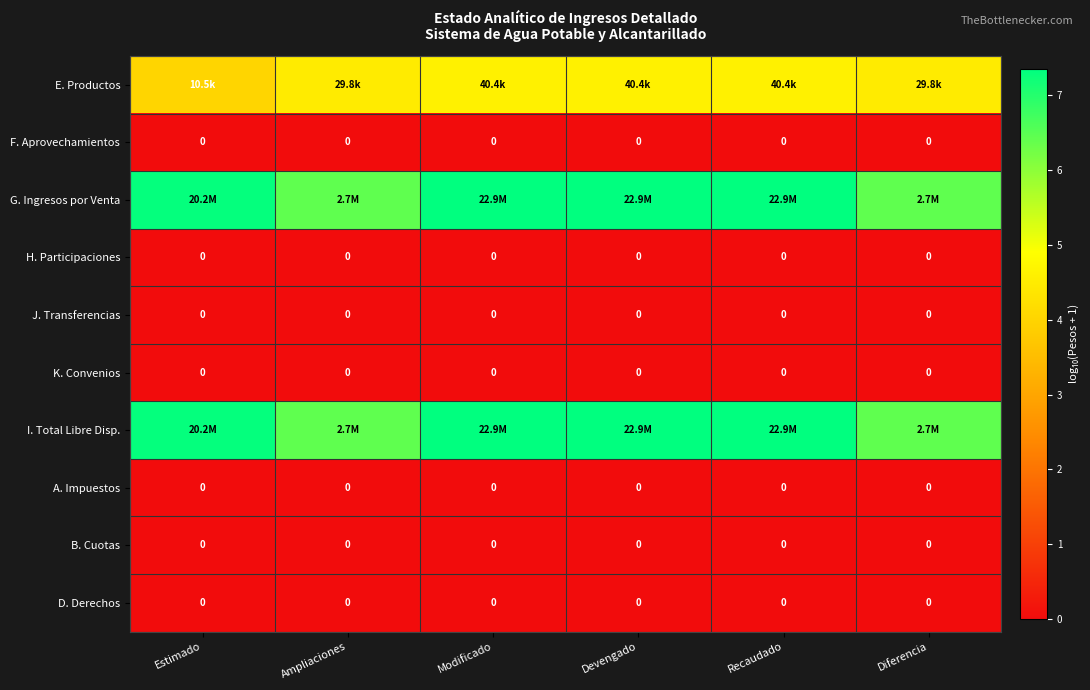

The value of K. Convenios at Estimado is 0.0. True or false?

True